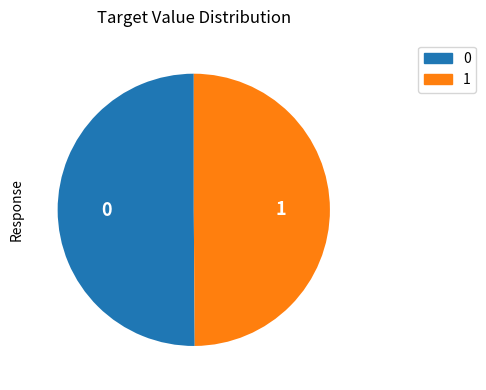

Do 0 and 1 together represent more than half of the pie?

Yes